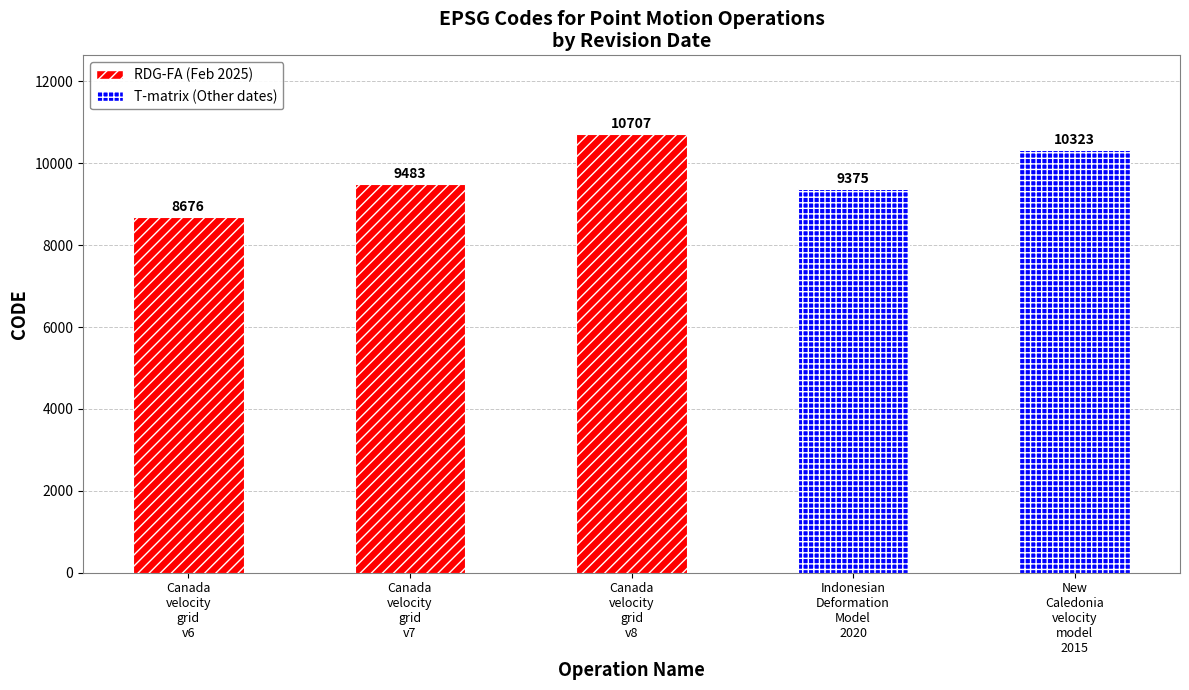

What is the difference between the second highest and minimum values?

1647